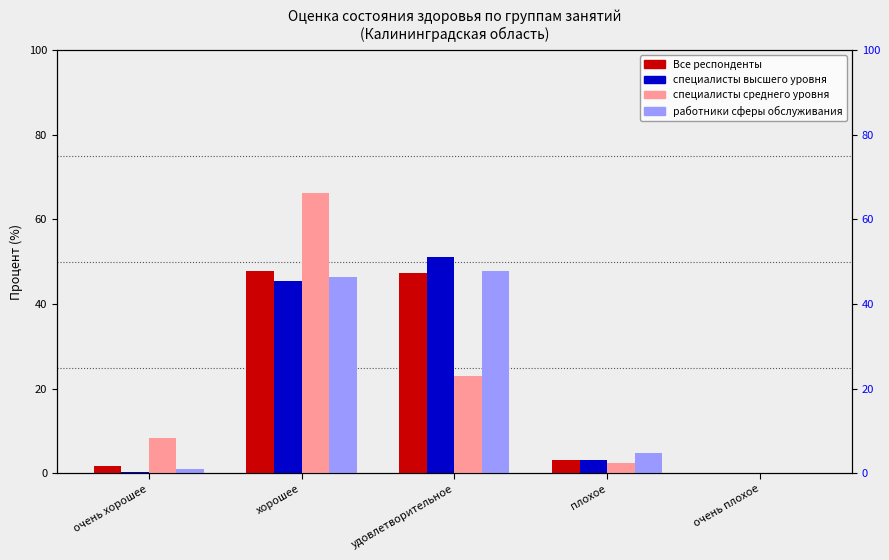

What is the label of the 3rd bar from the right?

удовлетворительное